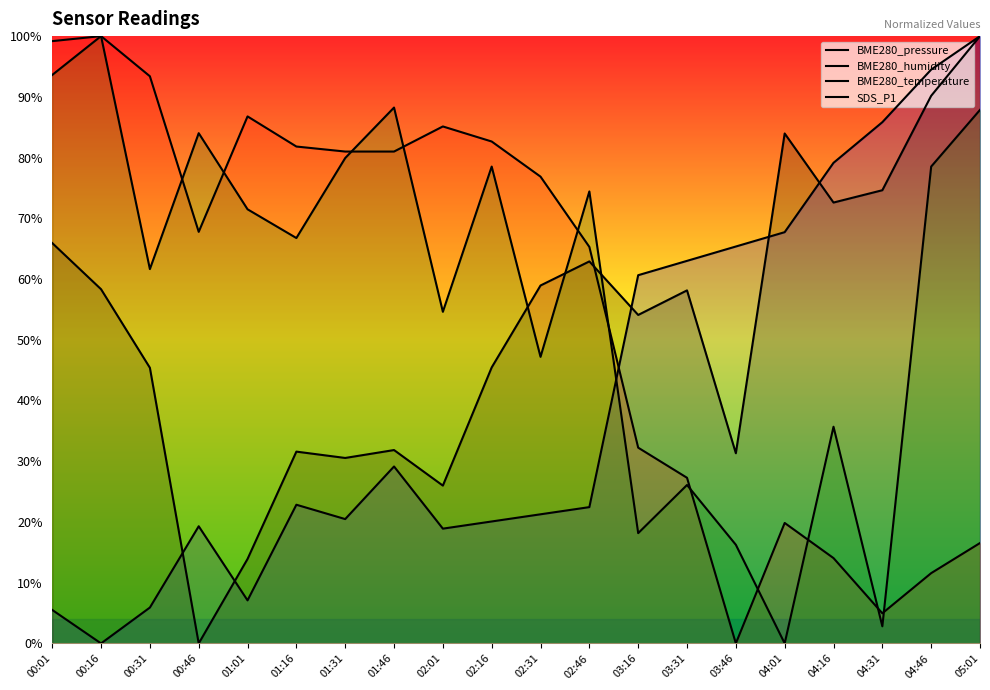

At which label does BME280_temperature reach its minimum?

03:46